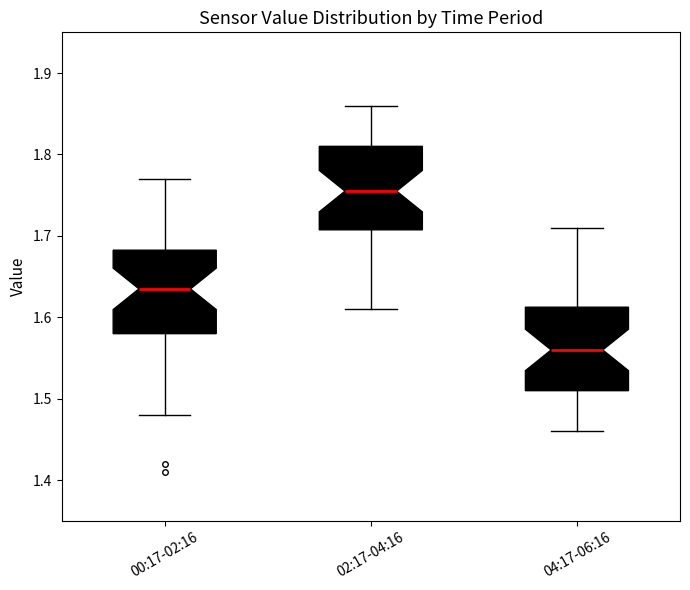

Which box's median line is the highest?

02:17-04:16